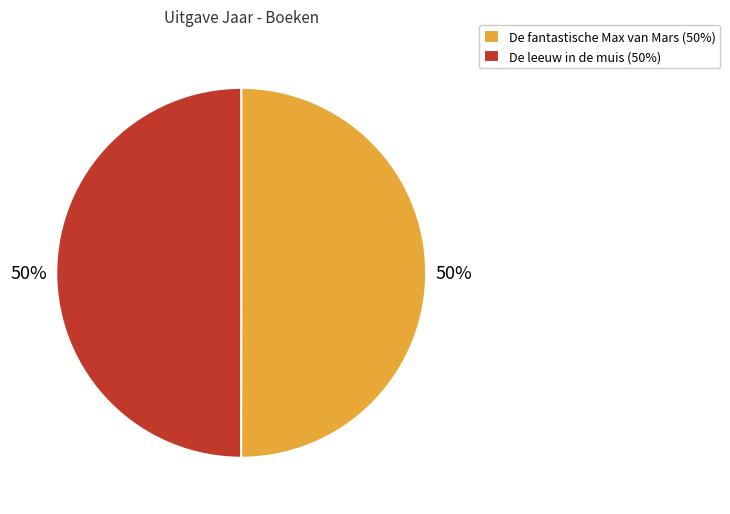

To the nearest percent, what portion does De fantastische Max van Mars represent?

50%